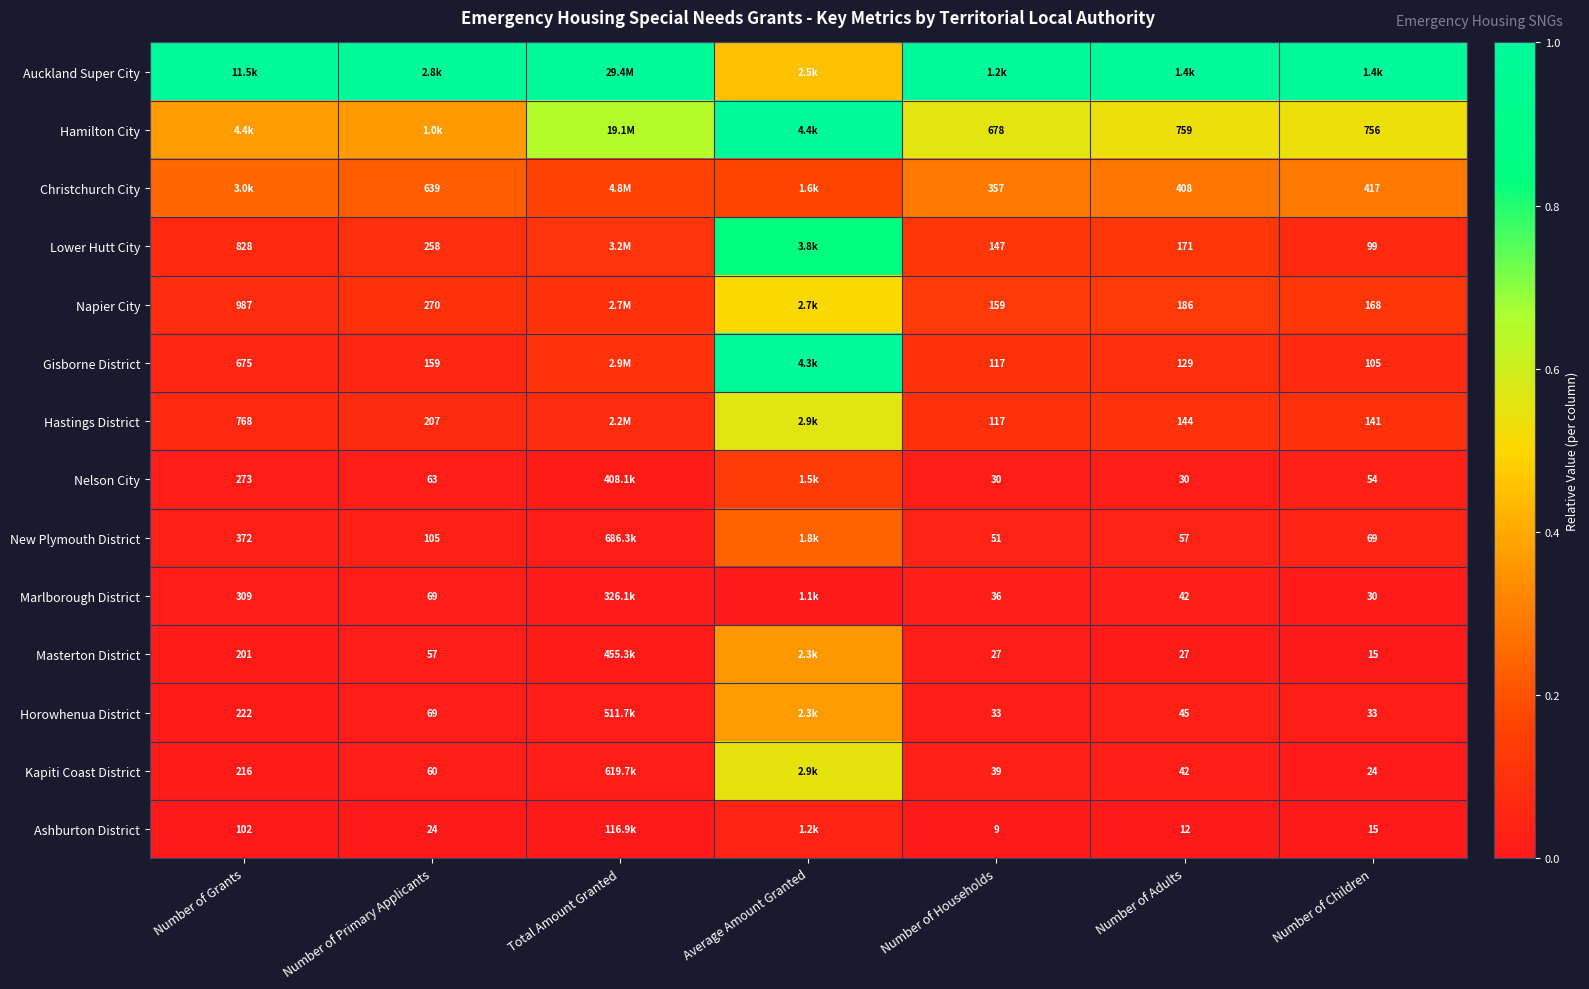

Is the value of Hamilton City at Number of Children greater than the value of Lower Hutt City at Number of Households?

Yes